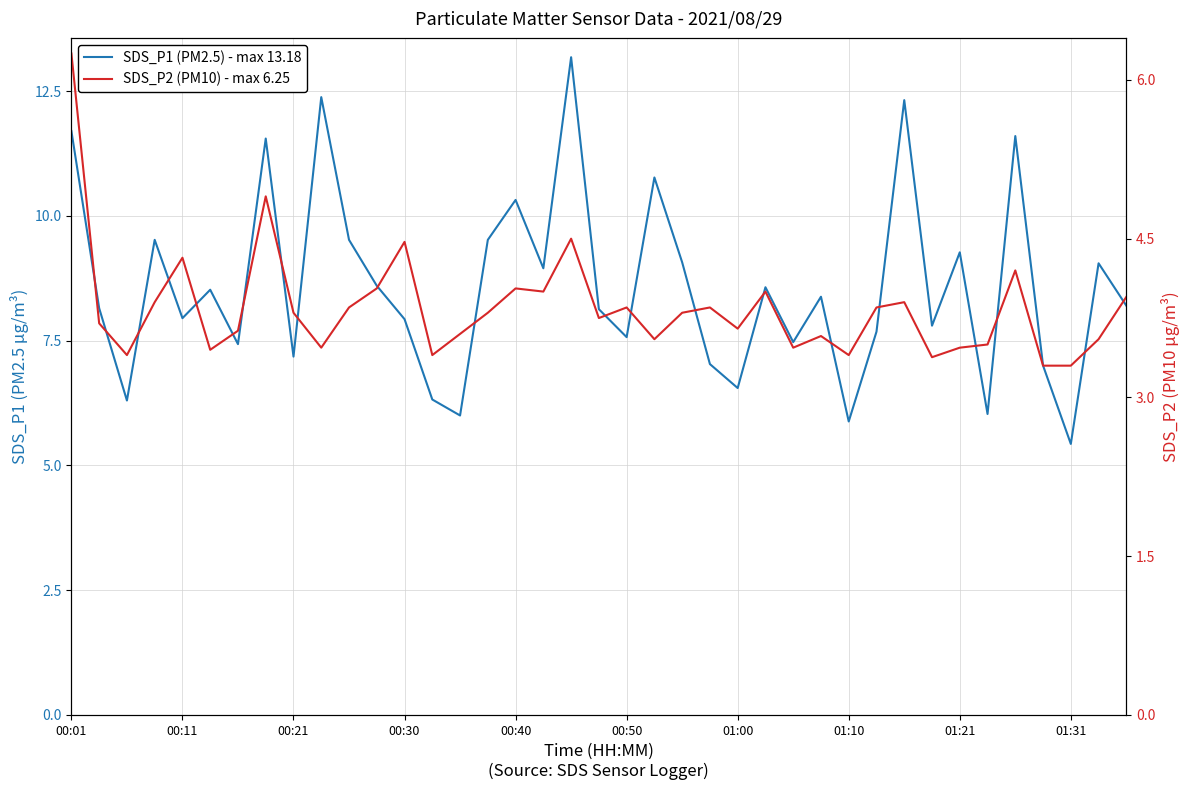

Rank the series by their average value, from lowest to highest.

SDS_P2 (PM10) - max 6.25, SDS_P1 (PM2.5) - max 13.18